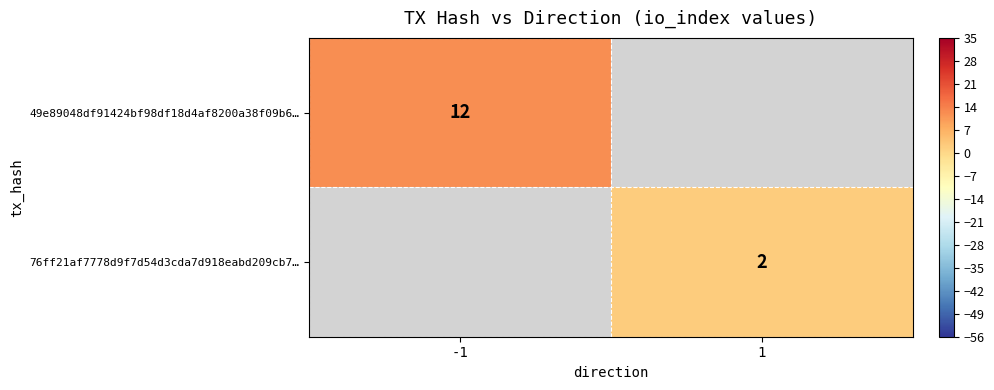

The 49e89048df91424bf98df18d4af8200a38f09b6… series shows 19 at -1. True or false?

False